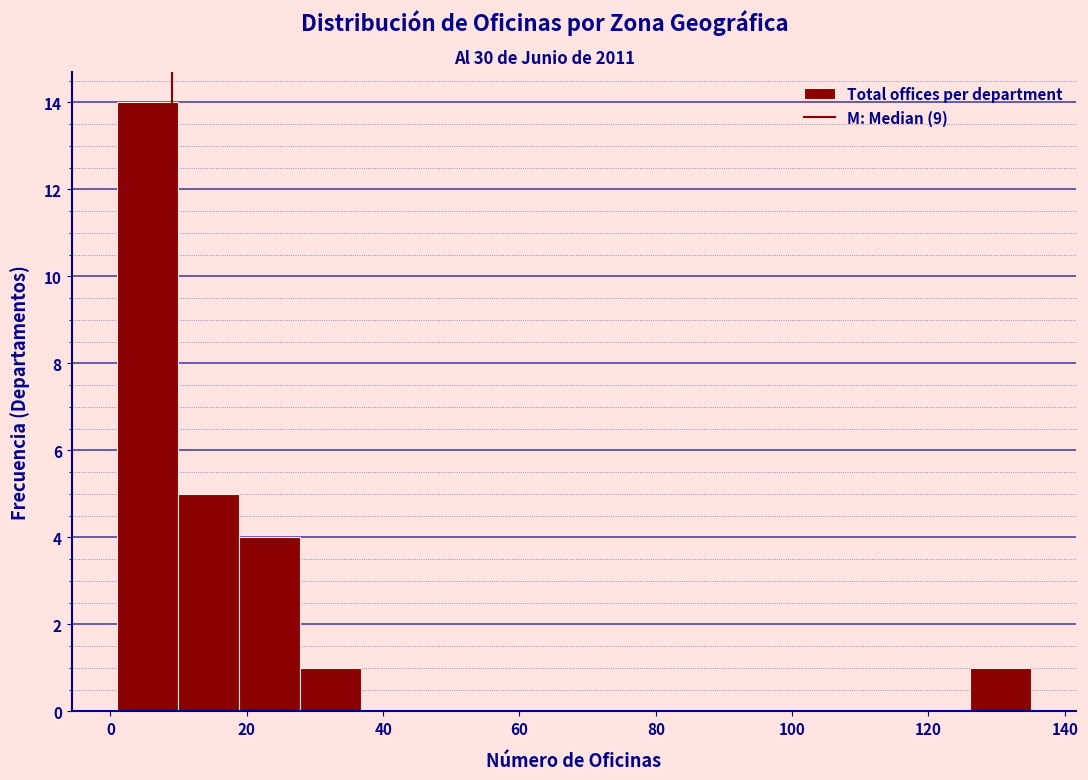

Over which range of the x-axis is the bar tallest?

2 to 10